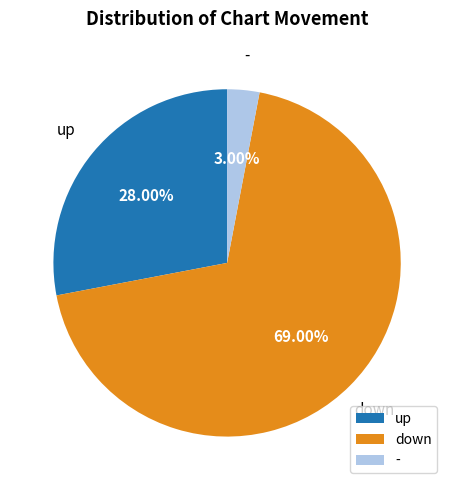

True or false: down accounts for 69% of the total.

True